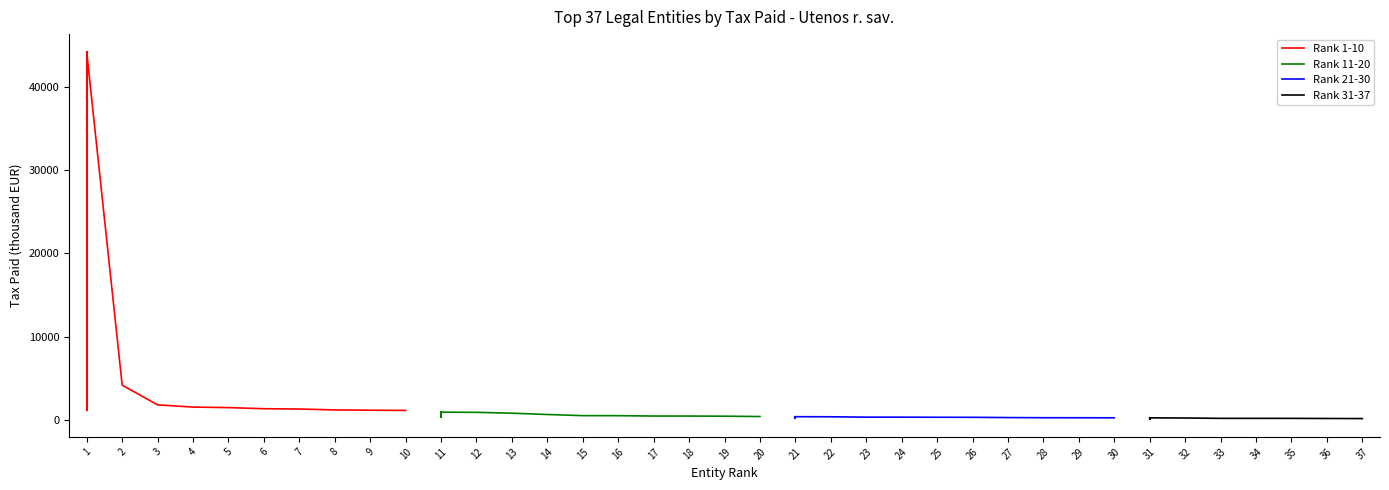

Where does the Top 1-10 series first go above 1505?

1